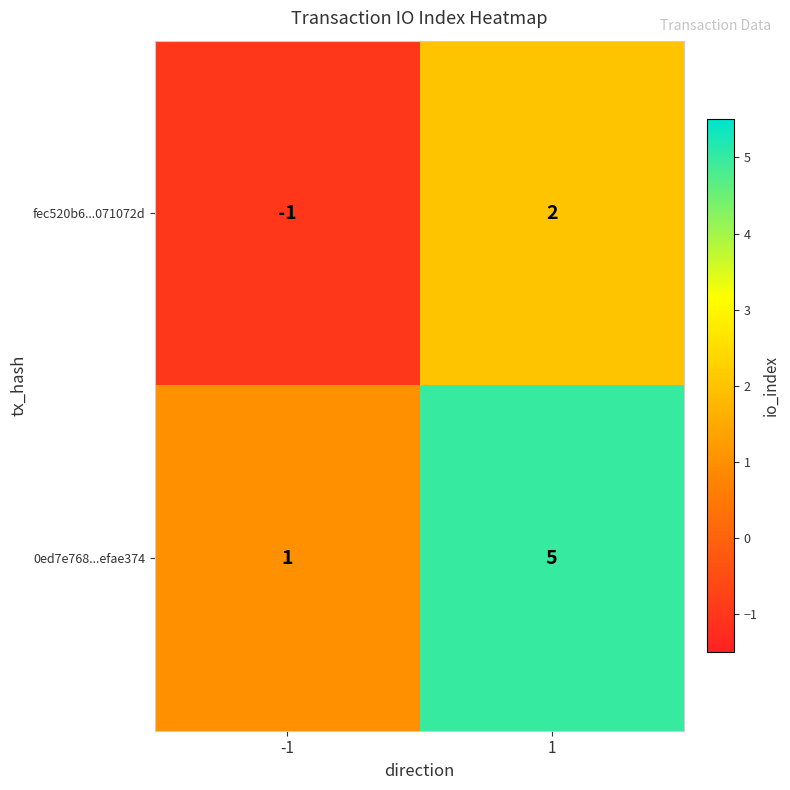

List the series in order of their peak value, highest first.

0ed7e768...efae374, fec520b6...071072d